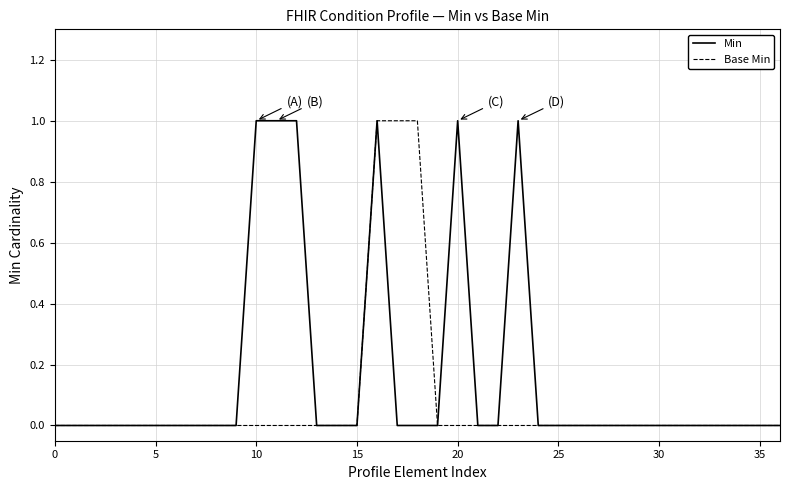

How many lines are shown in the chart?

2